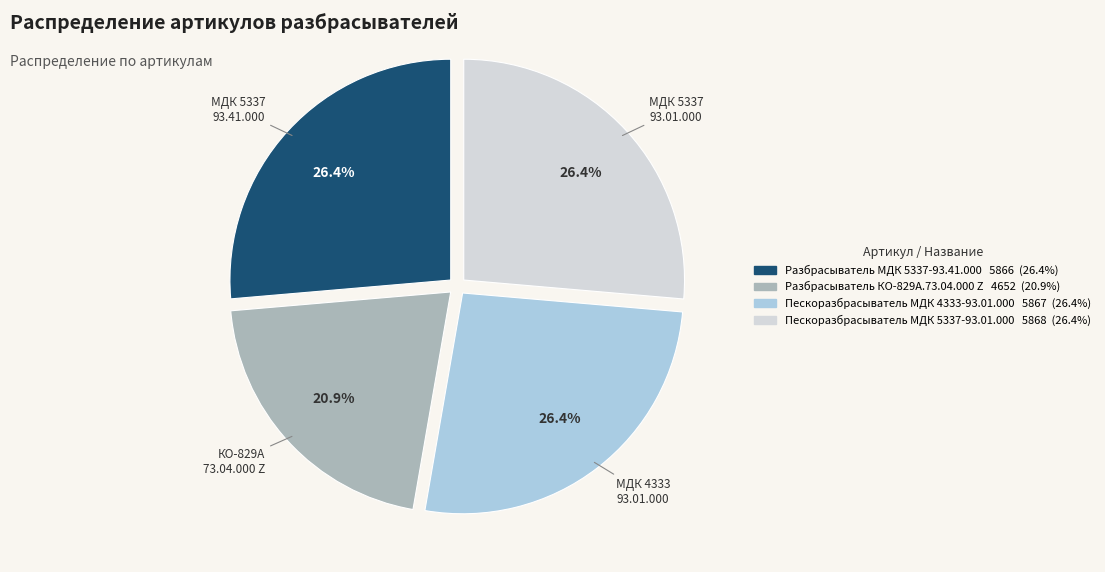

To the nearest percent, what percentage of the pie is Пескоразбрасыватель МДК 5337-93.01.000?

26%